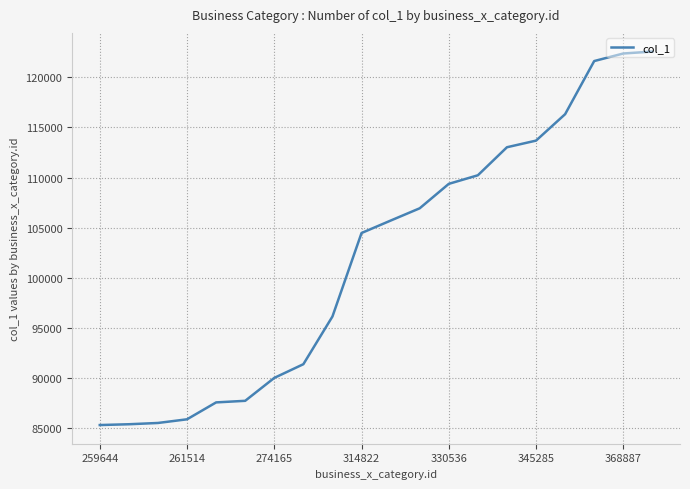

What is the average value?

102066